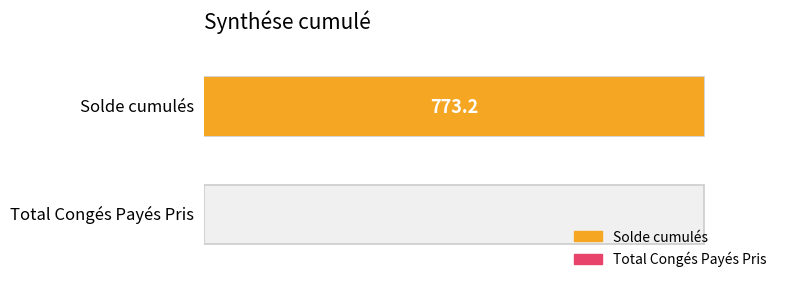

What are all the series names shown in the legend?

Solde cumulés, Total Congés Payés Pris